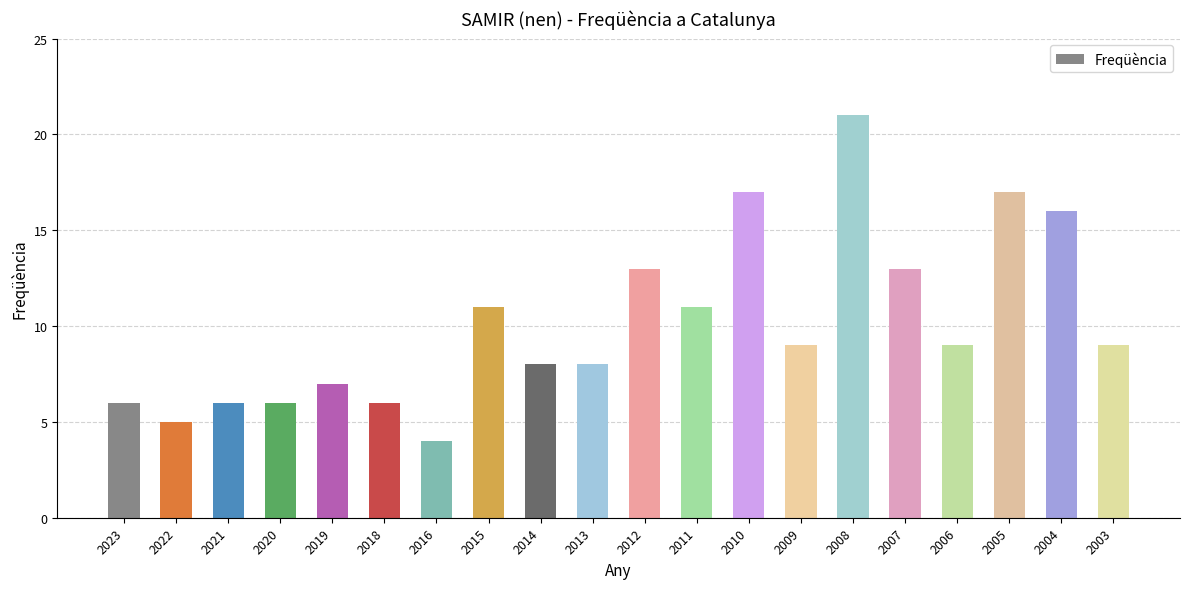

What is the sum of the values at 2005 and 2003?

26